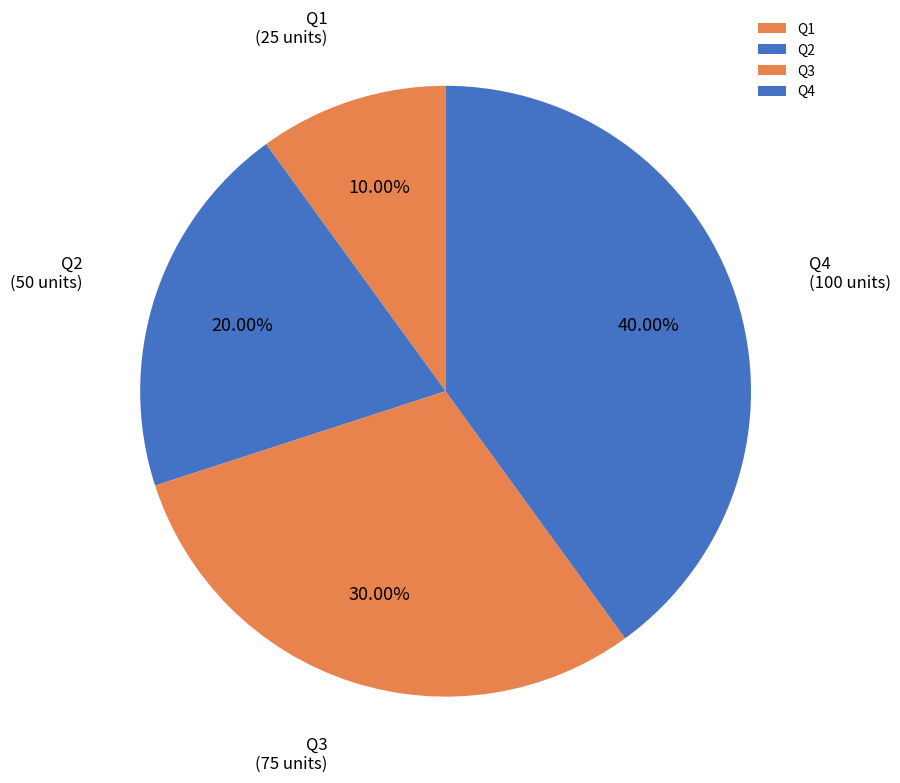

Between Q1 and Q2, which is larger?

Q2